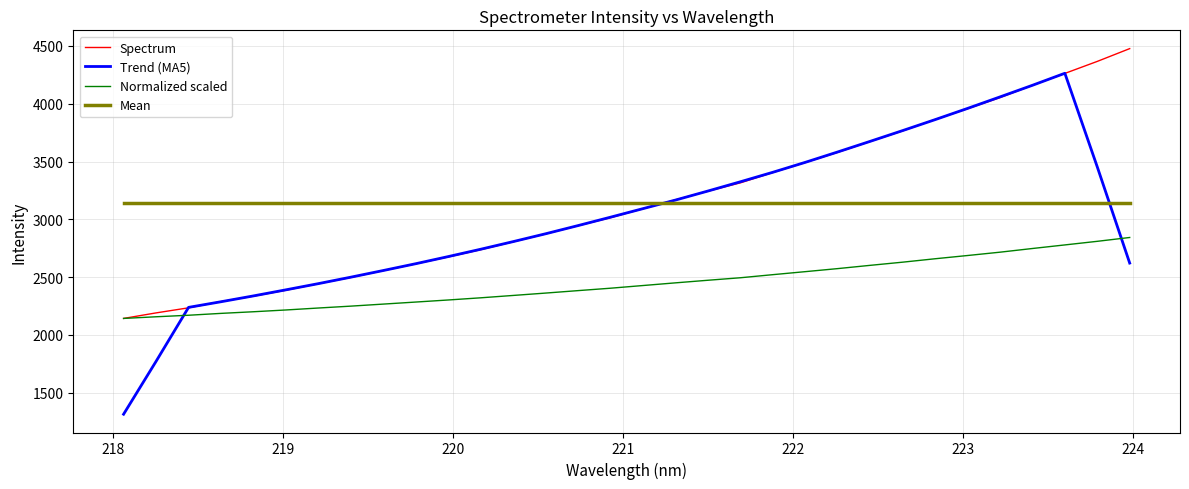

What is the maximum value for Mean?

3144.0